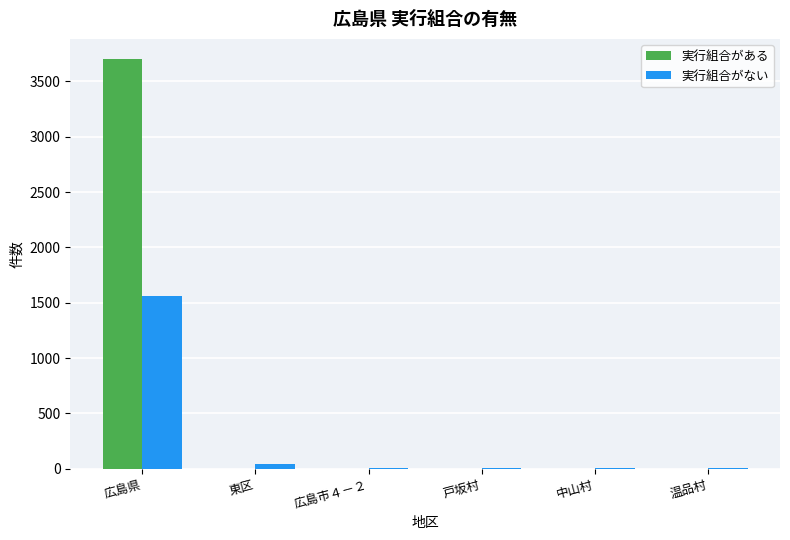

The 実行組合がある series shows 5302 at 広島県. True or false?

False